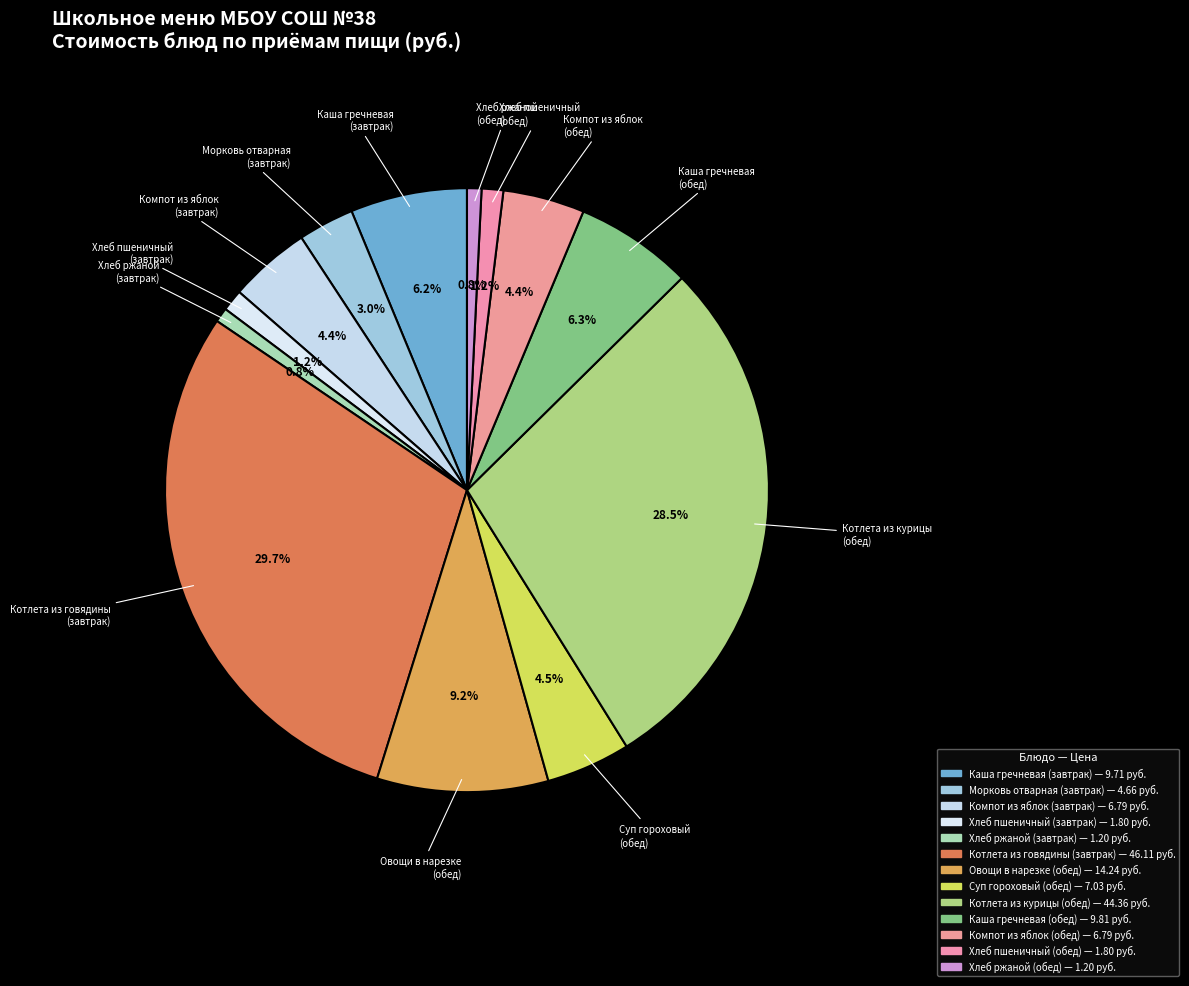

Rank the categories by value from highest to lowest.

Котлета из говядины
(завтрак), Котлета из курицы
(обед), Овощи в нарезке
(обед), Каша гречневая
(обед), Каша гречневая
(завтрак), Суп гороховый
(обед), Компот из яблок
(завтрак), Компот из яблок
(обед), Морковь отварная
(завтрак), Хлеб пшеничный
(завтрак), Хлеб пшеничный
(обед), Хлеб ржаной
(завтрак), Хлеб ржаной
(обед)